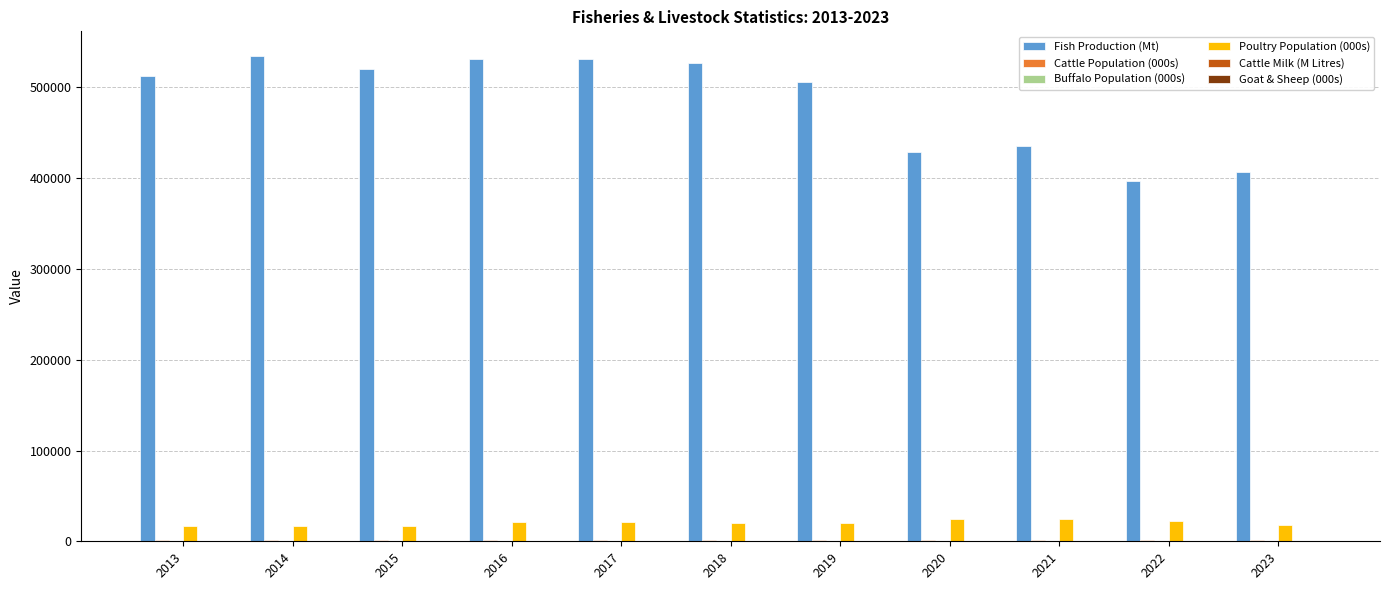

Is it true that Fish Production (Mt) equals 180833 at 2019?

False